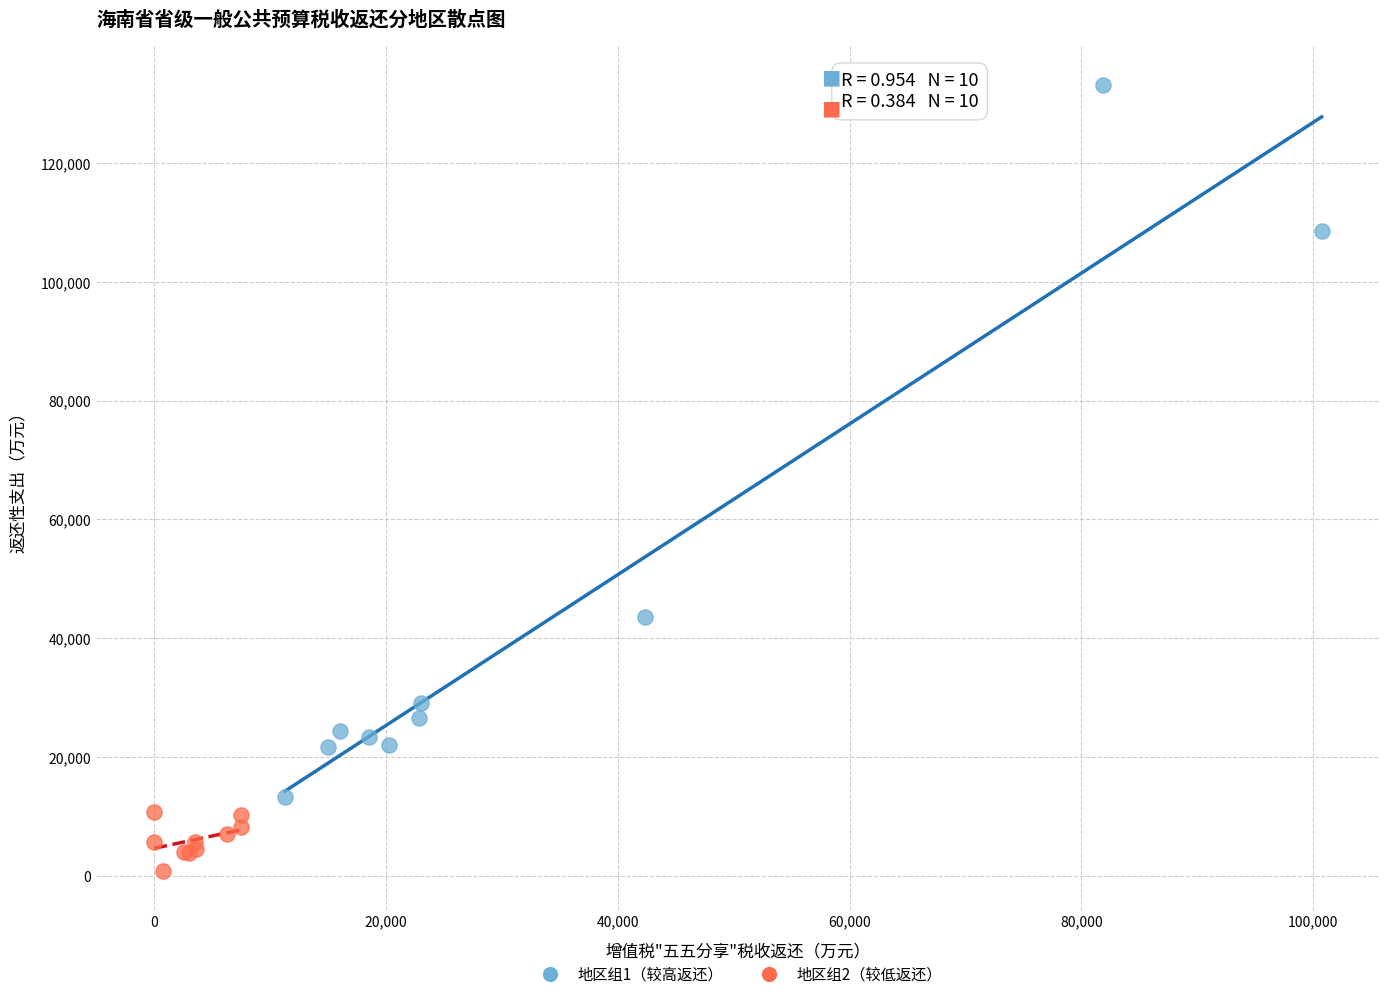

Which series reaches the minimum Y coordinate?

地区组2（较低返还）